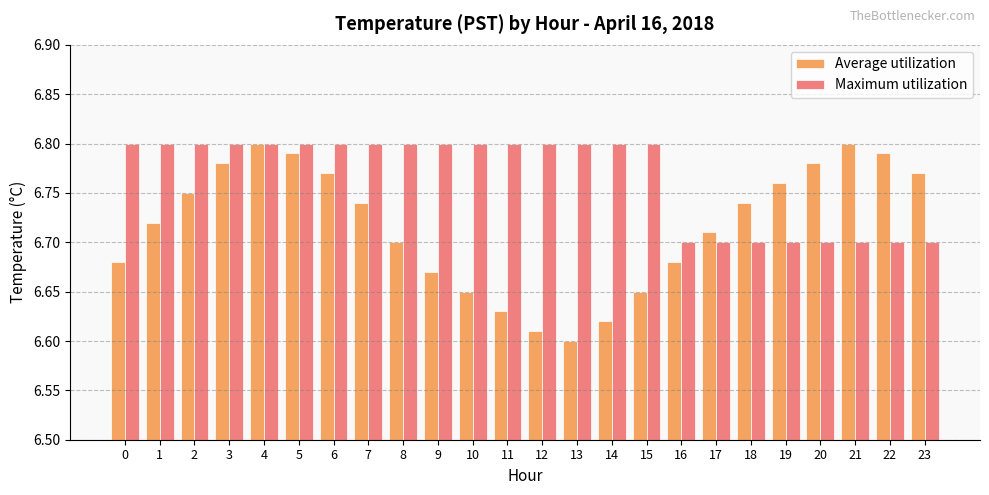

Which series has the largest range (max minus min)?

Average utilization